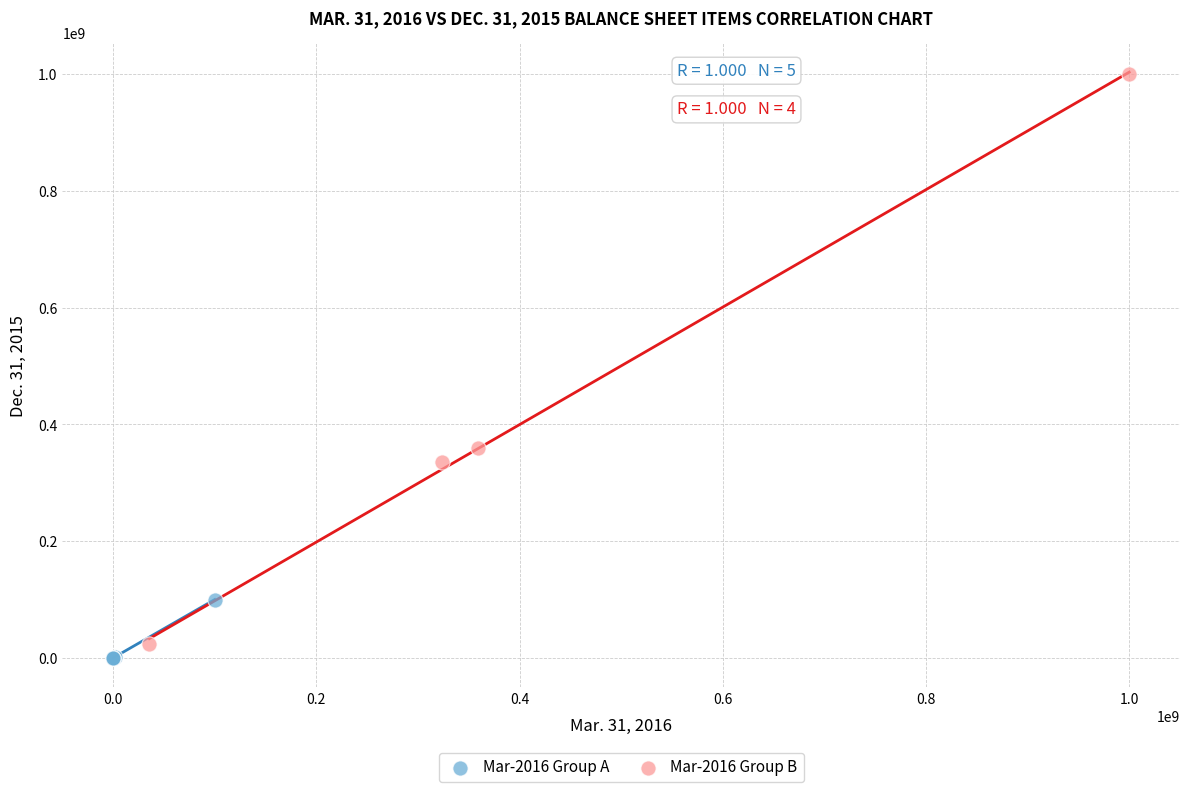

Which series contains the highest Y value?

Mar-2016 Group B